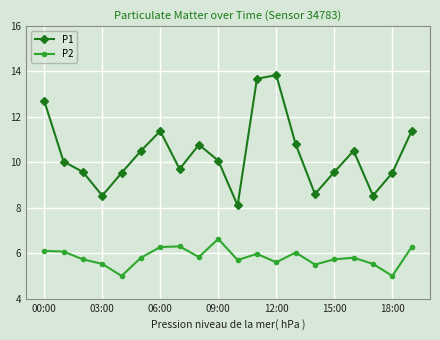

Count the number of categories in the chart.

20